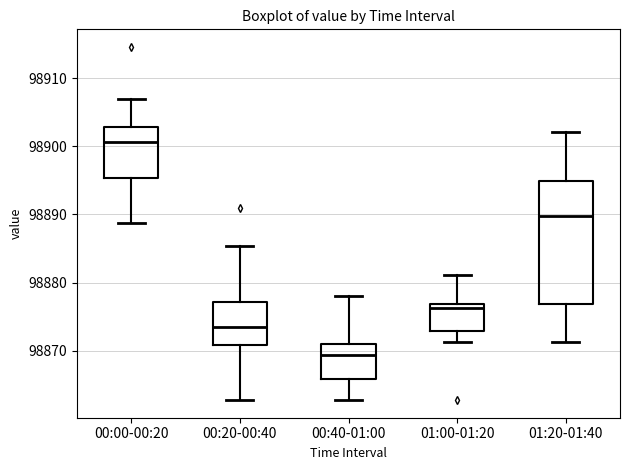

Which box's median line is the highest?

00:00-00:20